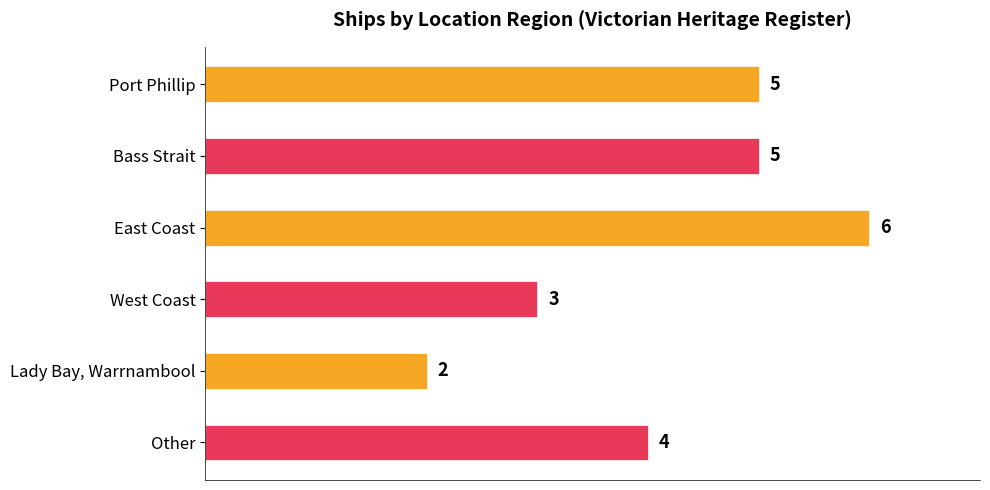

What is the sum of the values at West Coast and Bass Strait?

8